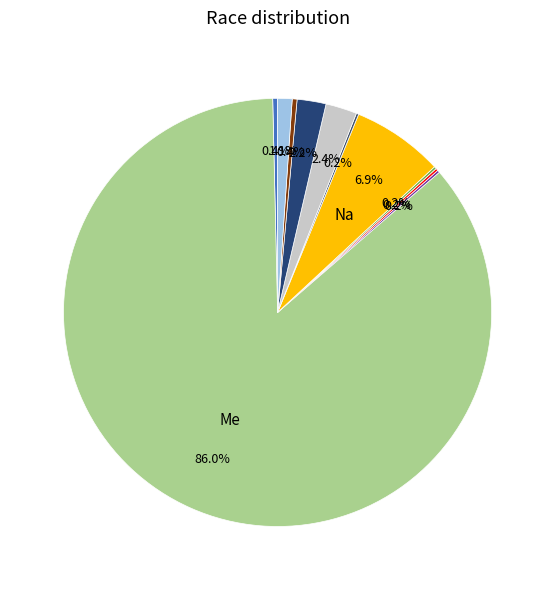

To the nearest percent, what is the average slice percentage?

9%